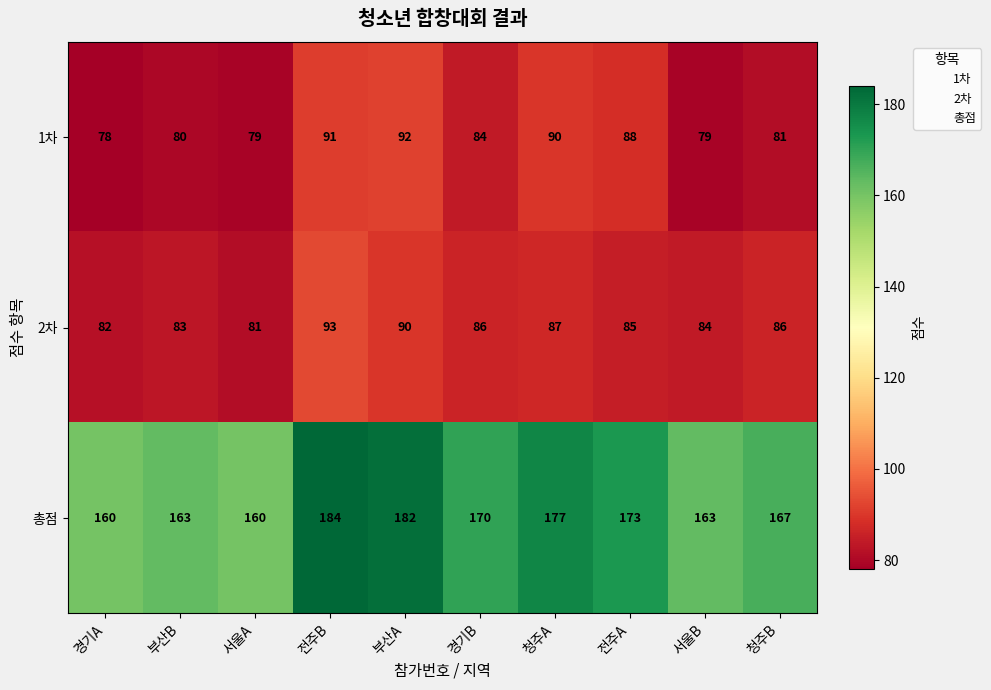

At which category is the sum across all series the highest?

전주B